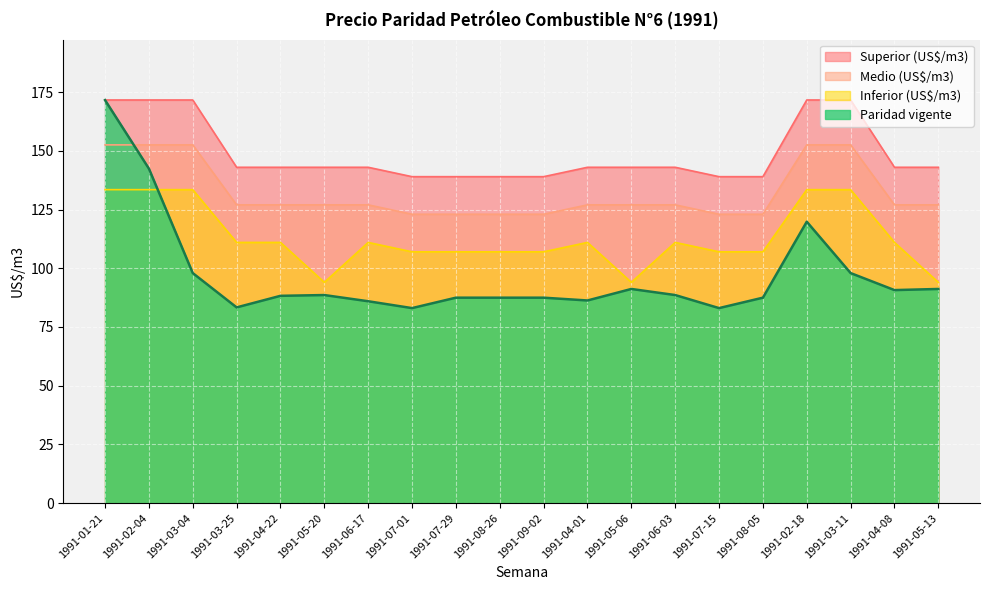

Reading right to left, list all the values displayed in this chart.

Paridad vigente: 1991-05-13=91.2	1991-04-08=90.7	1991-03-11=98.0	1991-02-18=119.8	1991-08-05=87.5	1991-07-15=83.0	1991-06-03=88.6	1991-05-06=91.2	1991-04-01=86.3	1991-09-02=87.5	1991-08-26=87.5	1991-07-29=87.5	1991-07-01=83.0	1991-06-17=86.0	1991-05-20=88.6	1991-04-22=88.3	1991-03-25=83.3	1991-03-04=98.0	1991-02-04=142.4	1991-01-21=171.6
Inferior (US$/m3): 1991-05-13=94.0	1991-04-08=111.0	1991-03-11=133.5	1991-02-18=133.5	1991-08-05=107.0	1991-07-15=107.0	1991-06-03=111.0	1991-05-06=94.0	1991-04-01=111.0	1991-09-02=107.0	1991-08-26=107.0	1991-07-29=107.0	1991-07-01=107.0	1991-06-17=111.0	1991-05-20=94.0	1991-04-22=111.0	1991-03-25=111.0	1991-03-04=133.5	1991-02-04=133.5	1991-01-21=133.5
Medio (US$/m3): 1991-05-13=127.0	1991-04-08=127.0	1991-03-11=152.5	1991-02-18=152.5	1991-08-05=123.0	1991-07-15=123.0	1991-06-03=127.0	1991-05-06=127.0	1991-04-01=127.0	1991-09-02=123.0	1991-08-26=123.0	1991-07-29=123.0	1991-07-01=123.0	1991-06-17=127.0	1991-05-20=127.0	1991-04-22=127.0	1991-03-25=127.0	1991-03-04=152.5	1991-02-04=152.5	1991-01-21=152.5
Superior (US$/m3): 1991-05-13=143.0	1991-04-08=143.0	1991-03-11=171.7	1991-02-18=171.7	1991-08-05=139.0	1991-07-15=139.0	1991-06-03=143.0	1991-05-06=143.0	1991-04-01=143.0	1991-09-02=139.0	1991-08-26=139.0	1991-07-29=139.0	1991-07-01=139.0	1991-06-17=143.0	1991-05-20=143.0	1991-04-22=143.0	1991-03-25=143.0	1991-03-04=171.7	1991-02-04=171.7	1991-01-21=171.7